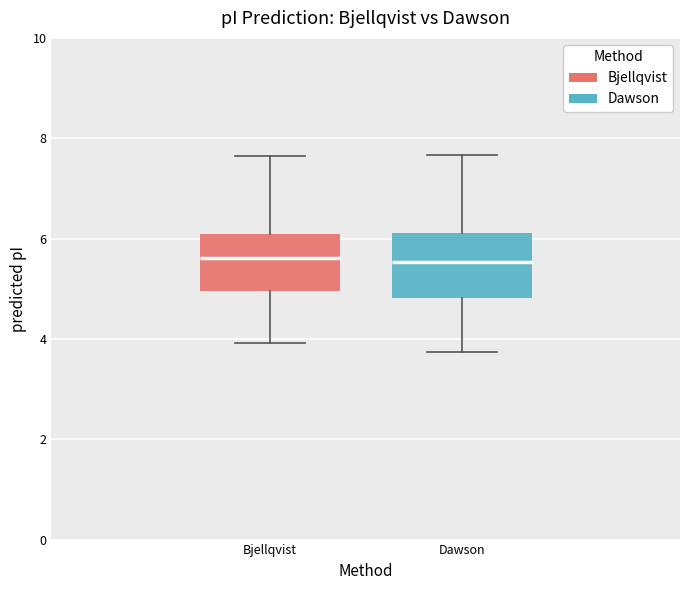

Reading left to right, transcribe this box plot: for each box, give where its median line is, the range the box spans, and where its two whiskers end, as read against the y-axis. The values are not printed on the chart, so give them approximately, as read against the axis.

Bjellqvist: median 5.6, box 5.0 to 6.0, whiskers 4.0 to 7.6
Dawson: median 5.6, box 4.8 to 6.2, whiskers 3.8 to 7.6